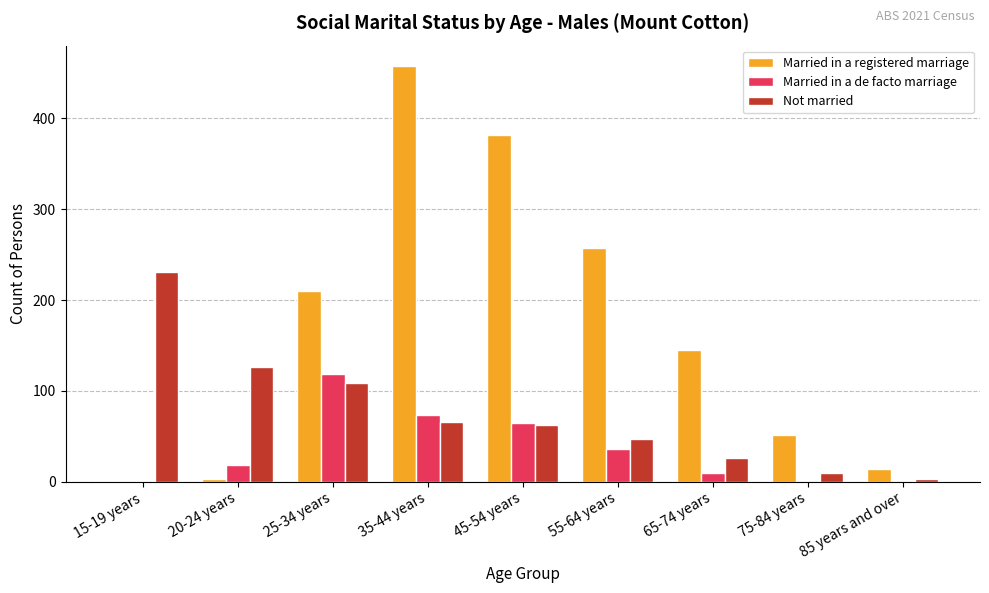

Which series changed the most between 15-19 years and 20-24 years?

Not married